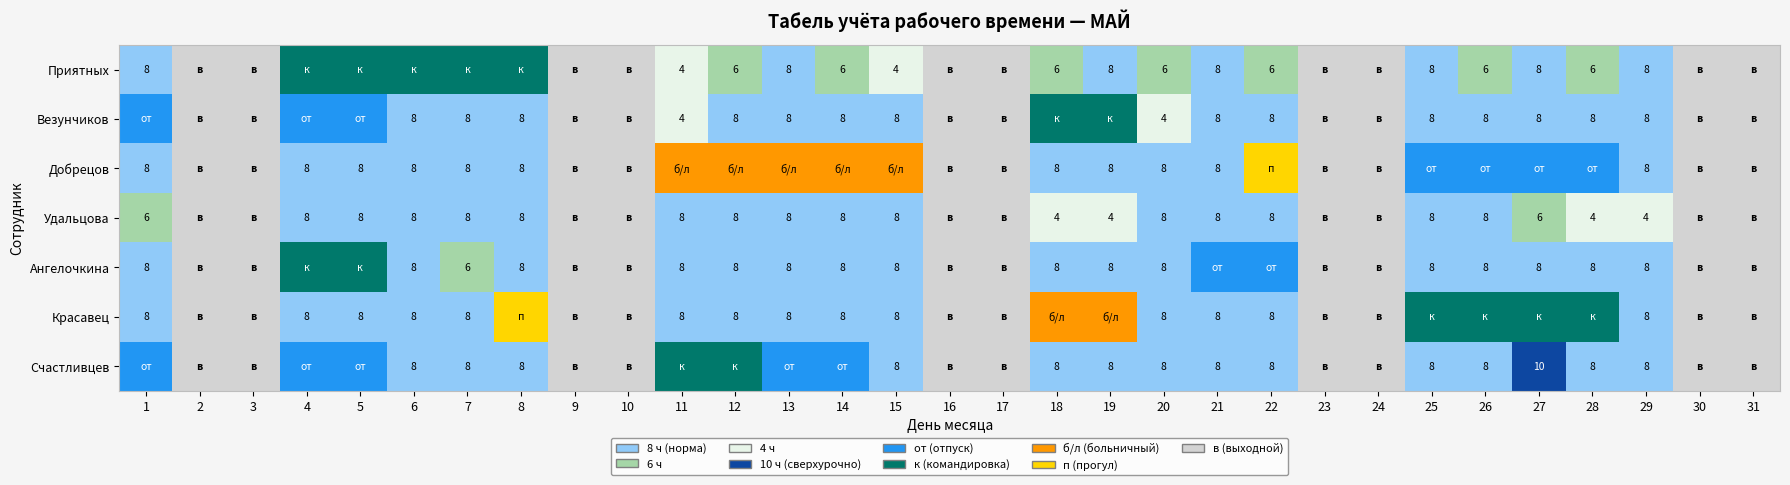

The value of Красавец at 14 is 8. True or false?

True